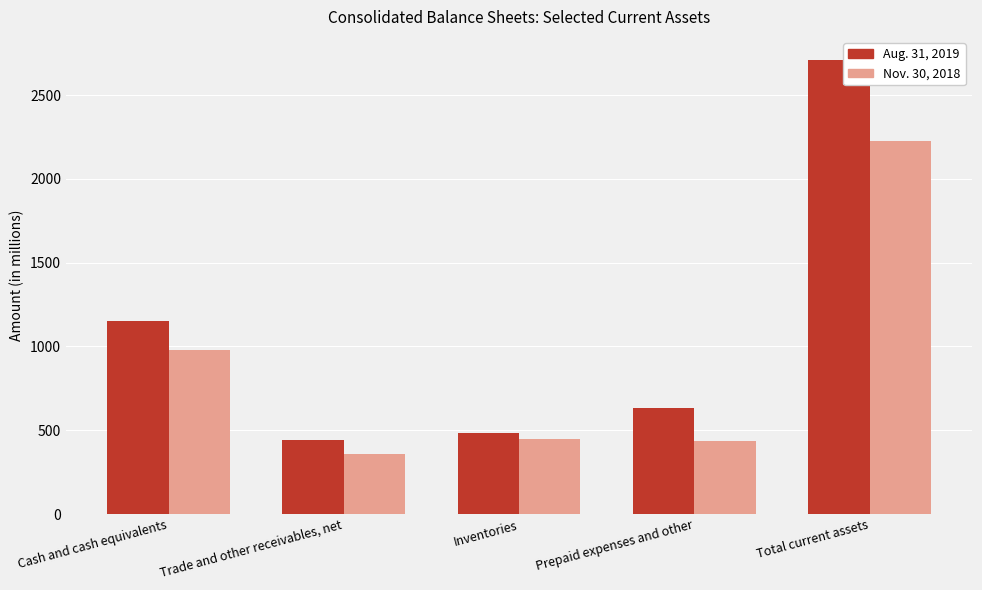

What is the difference between the highest and lowest values at Total current assets?

487